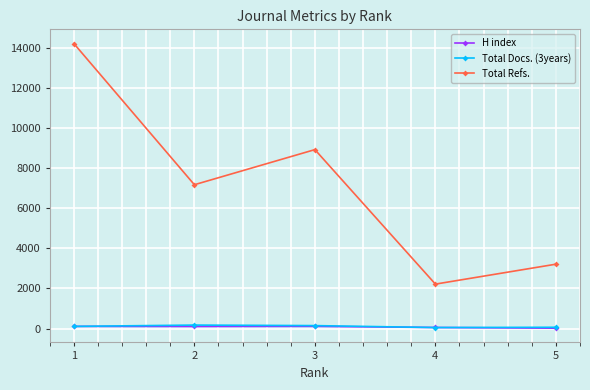

At which label does Total Refs. reach its peak?

1